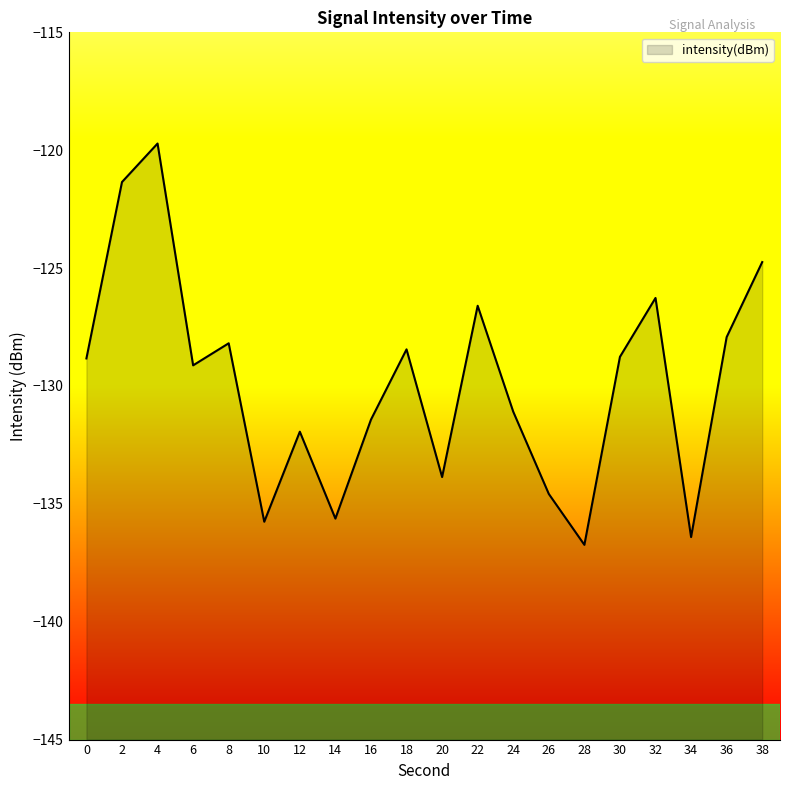

Read the value at 18.

-128.4